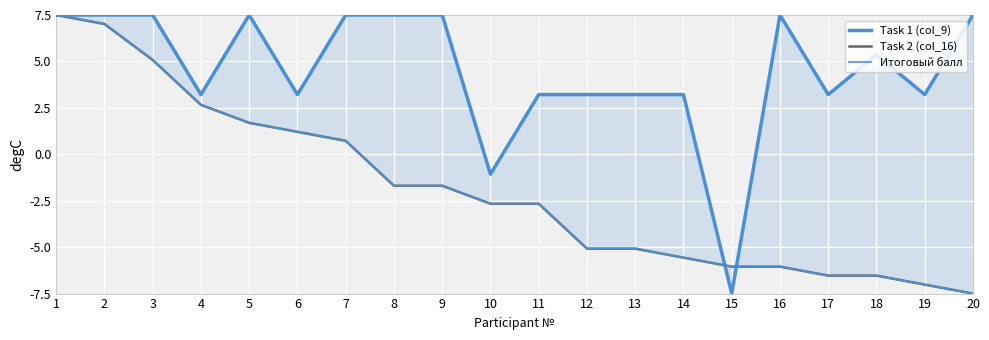

How many positive values does the Task 1 (col_9) series have?

18